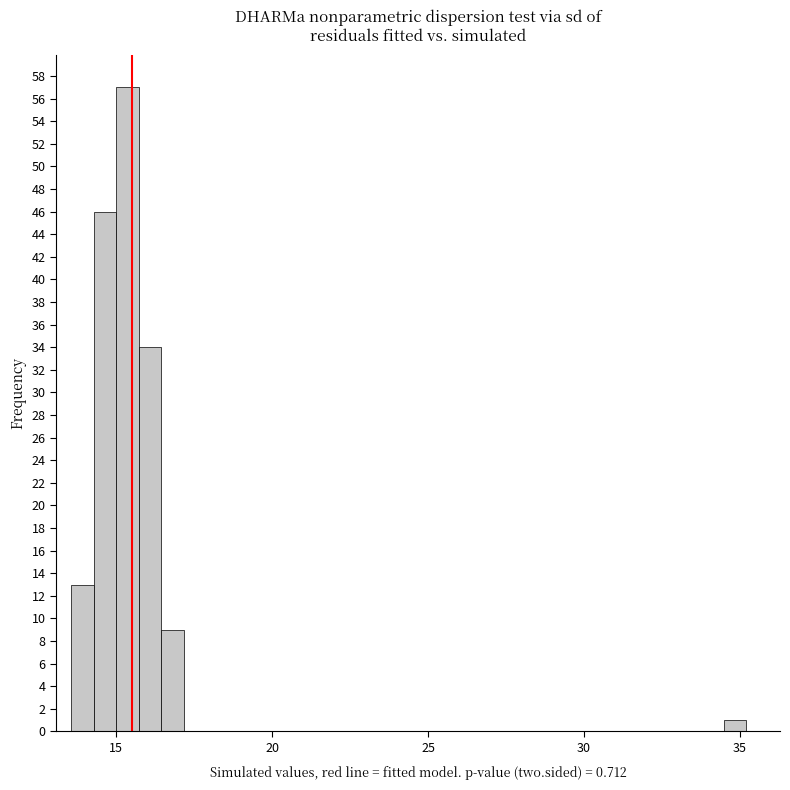

Read against the x-axis, roughly where is the centre of the tallest bar?

15.5